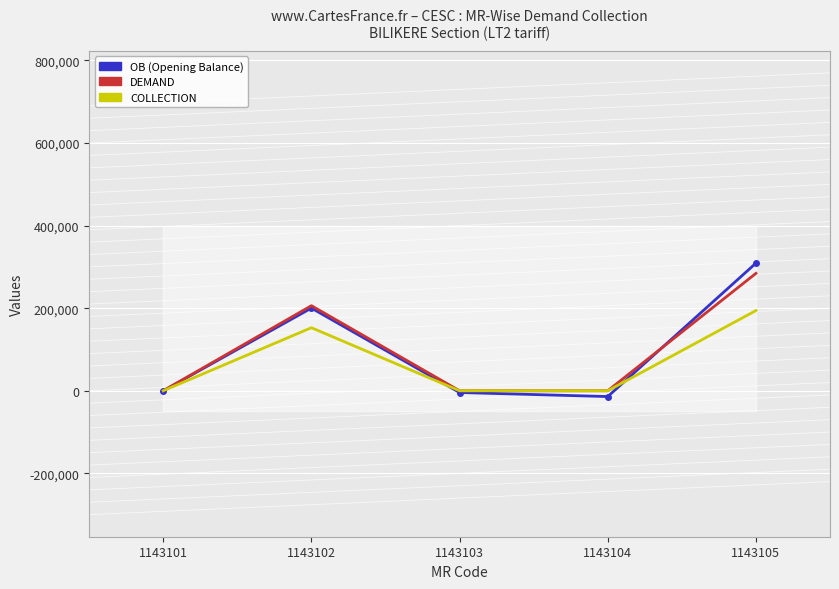

Is this an area chart (filled region under the line)?

No